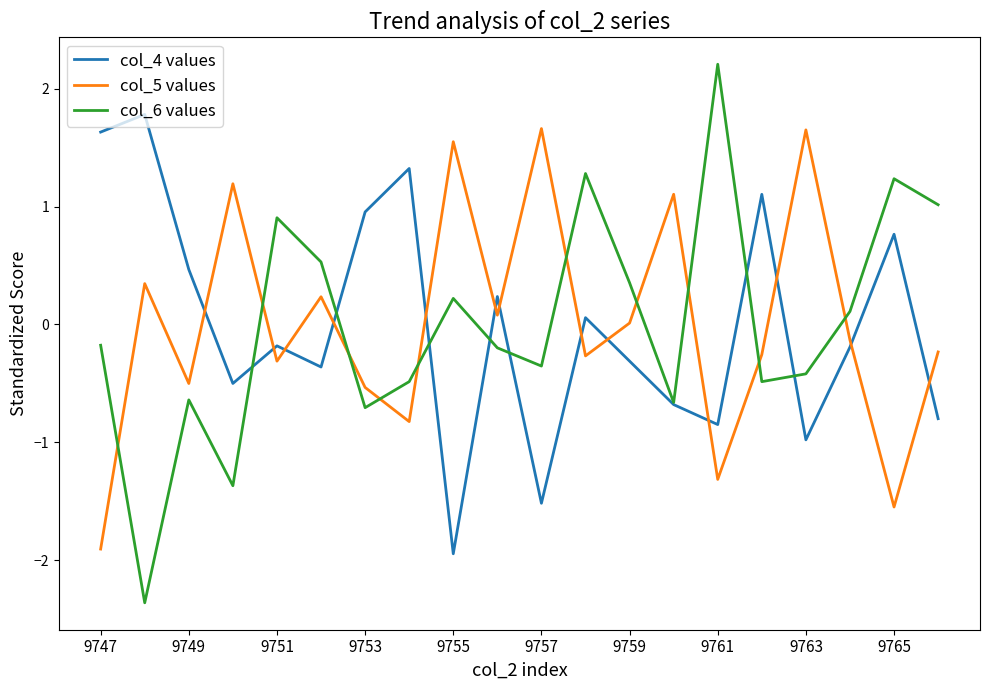

Which series has the largest range (max minus min)?

col_6 values